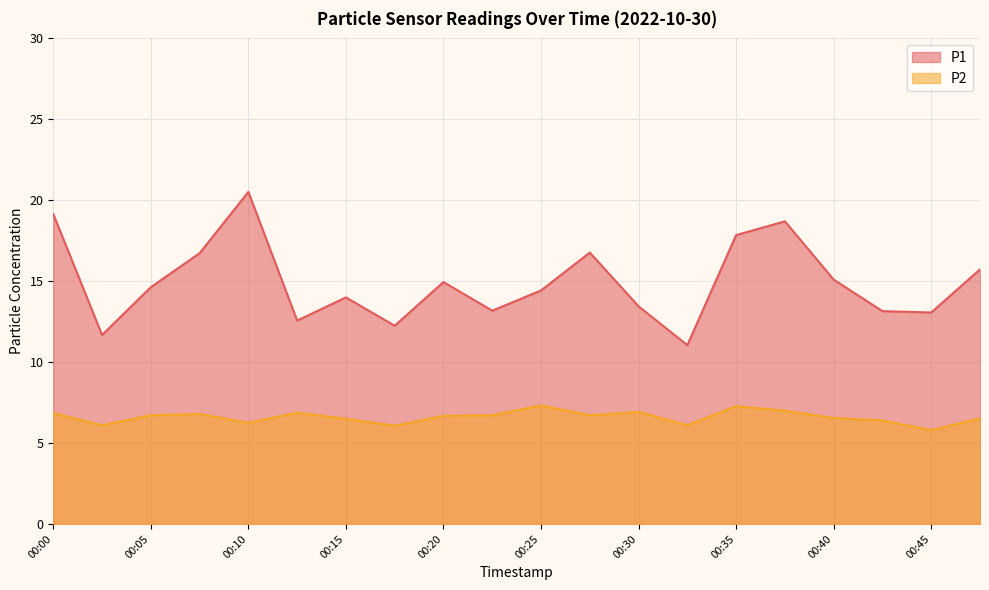

True or false: P1 and P2 cross at least once.

False